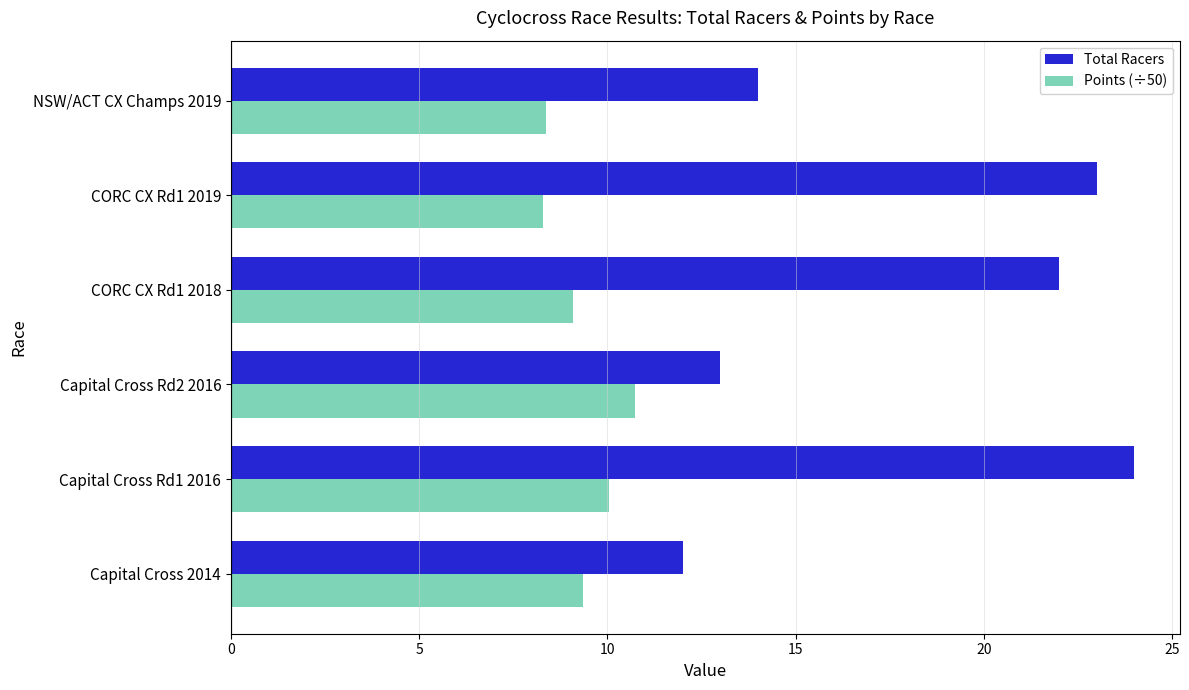

What is the average value of the Points (÷50) series?

9.3